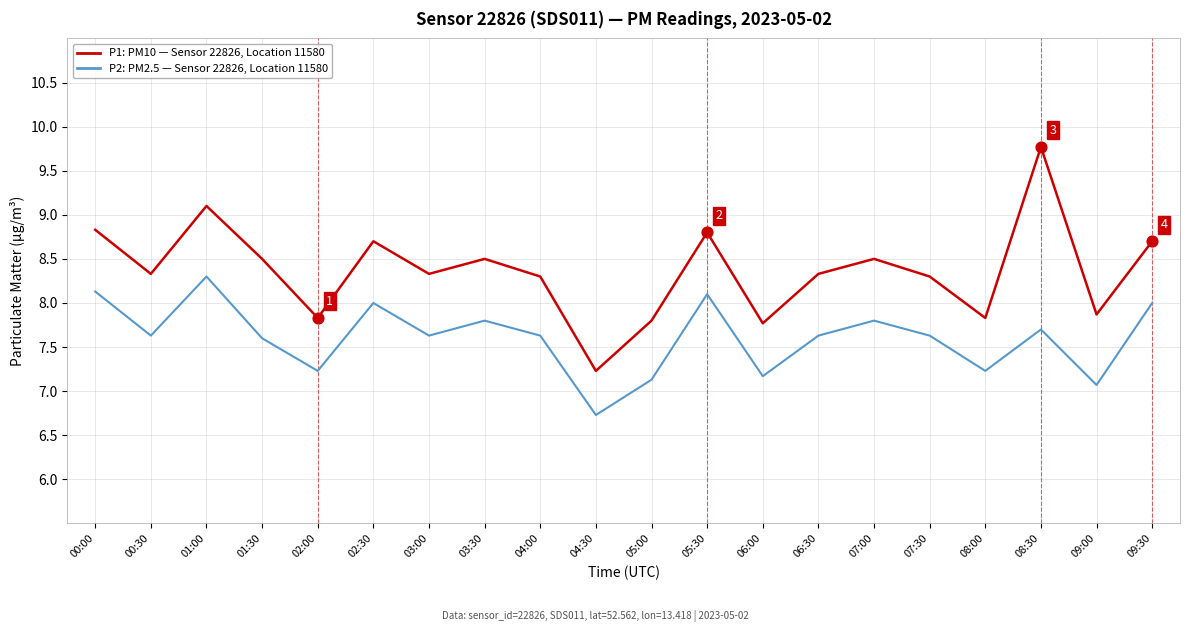

What is the total value across all series at 03:00?

16.0